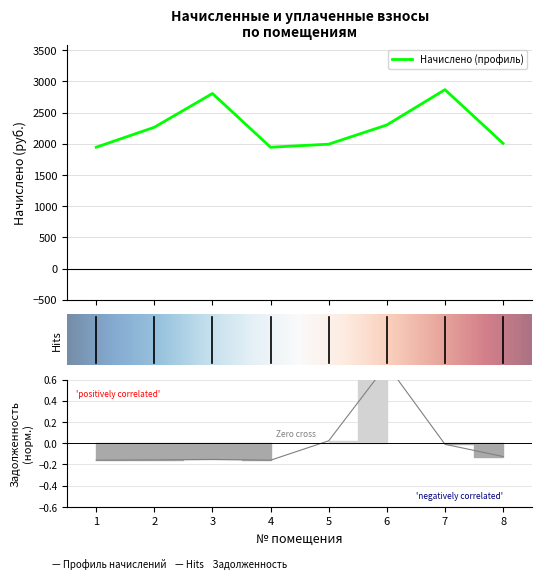

What is the difference between the maximum and minimum values in the начислено series?

923.4